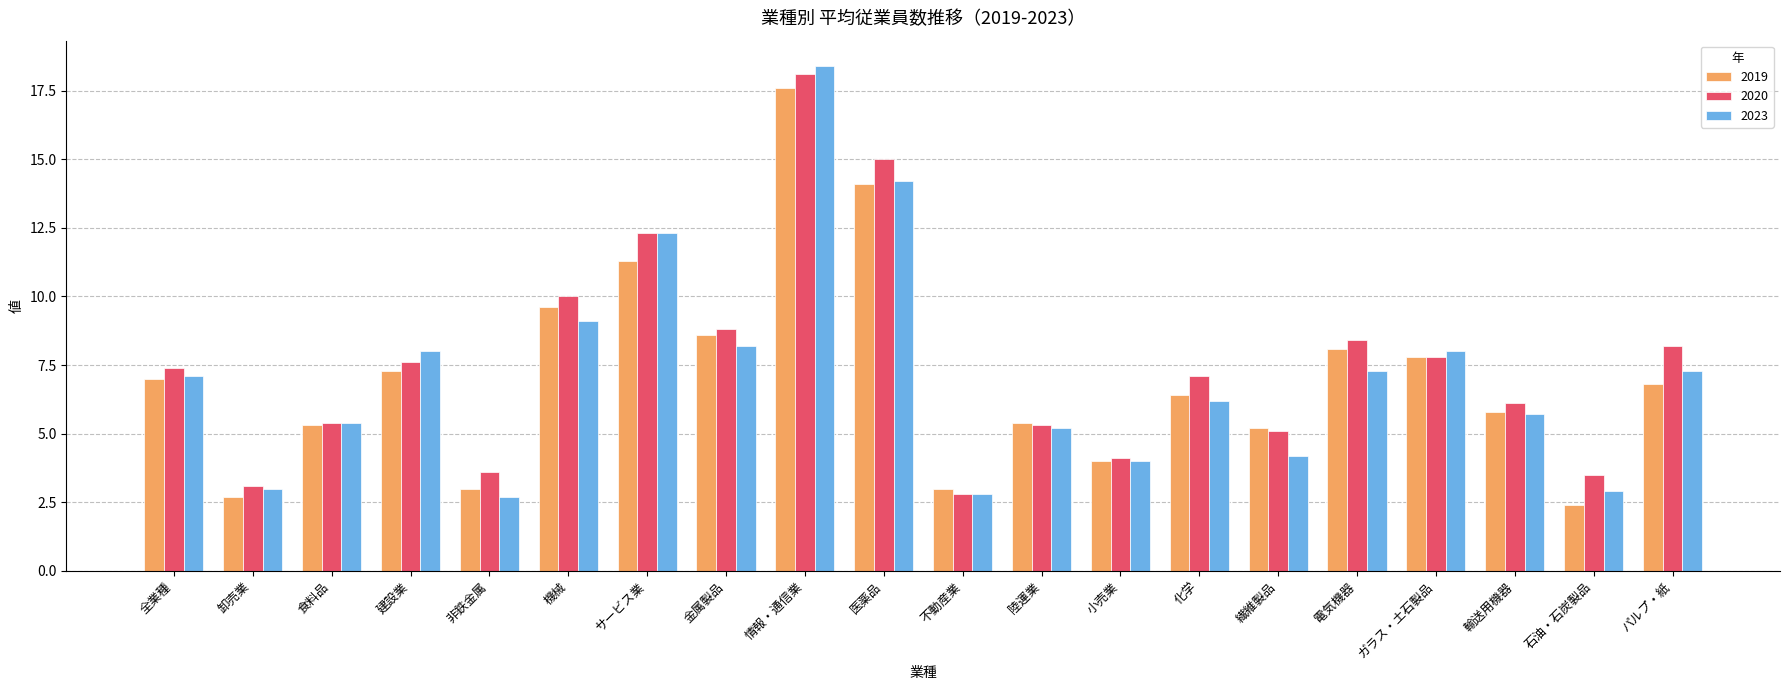

Which series has the largest range (max minus min)?

2023